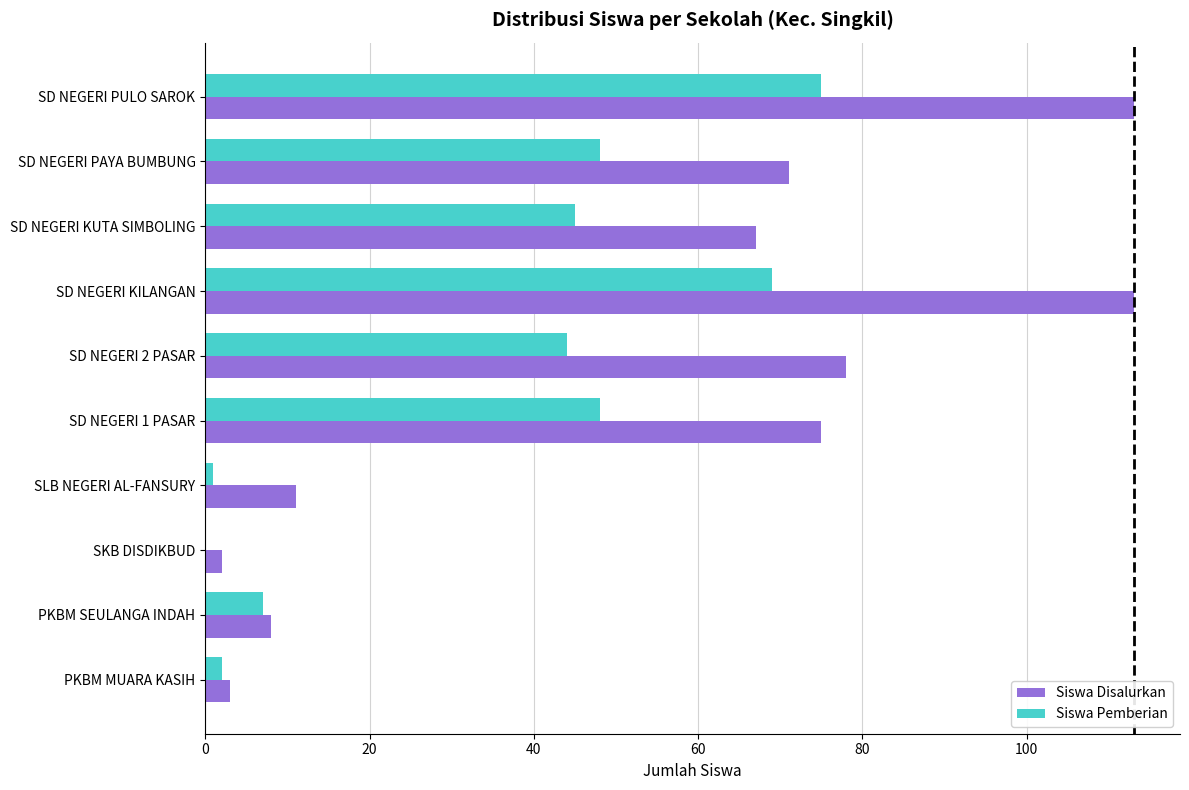

At which label is Siswa Disalurkan closest to 57?

SD NEGERI KUTA SIMBOLING